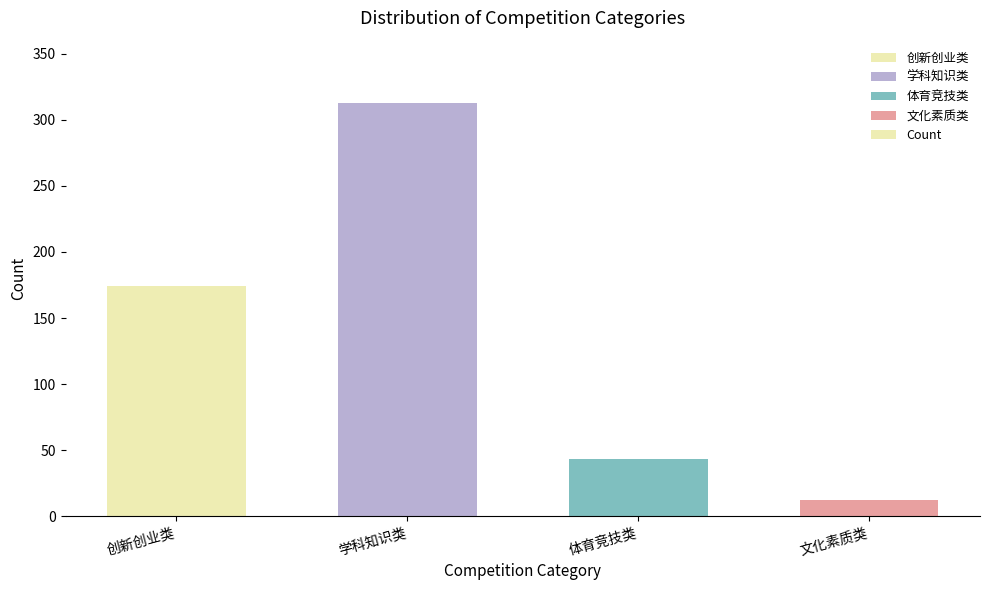

What is the label of the 1st bar from the left?

创新创业类